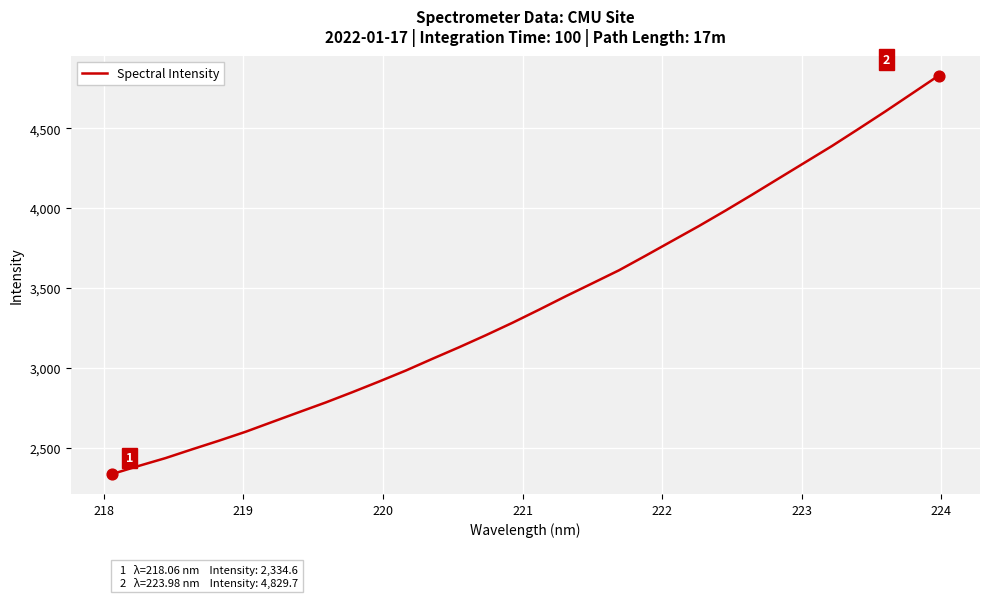

What is the minimum value shown in the chart?

2334.6